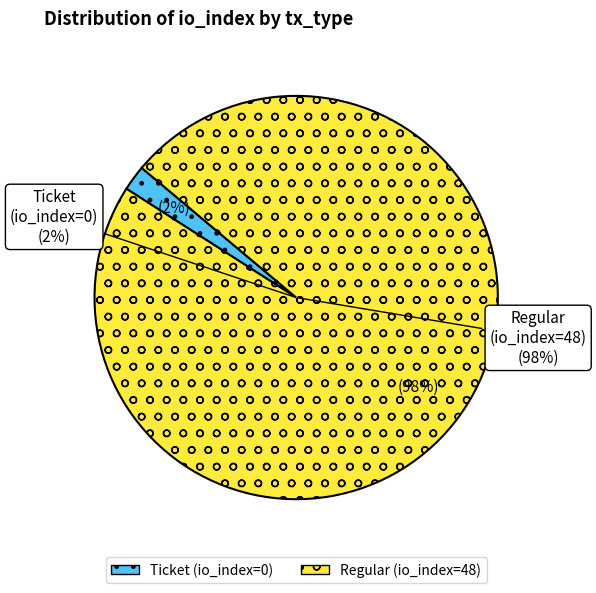

Which has a higher value, Ticket (io_index=0) or Regular (io_index=48)?

Regular (io_index=48)